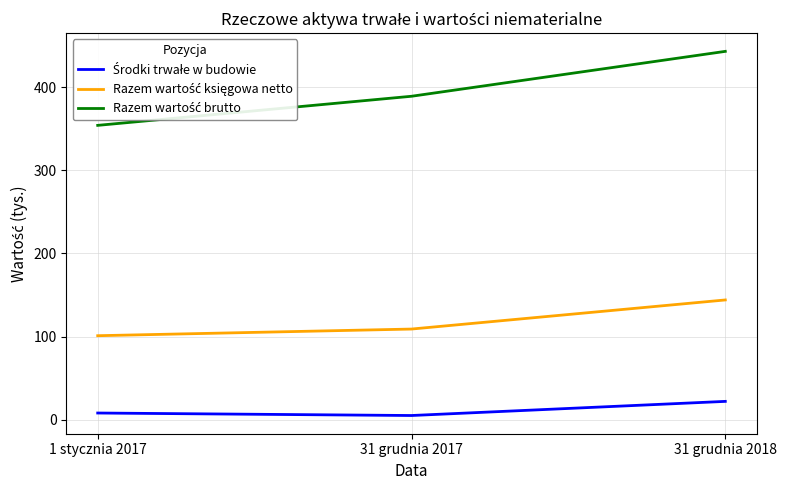

What is the spread (max minus min) of values at 31 grudnia 2018?

421